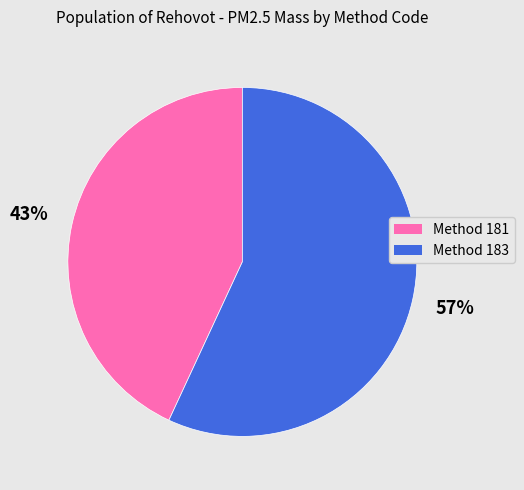

Count the number of slices in the pie.

2